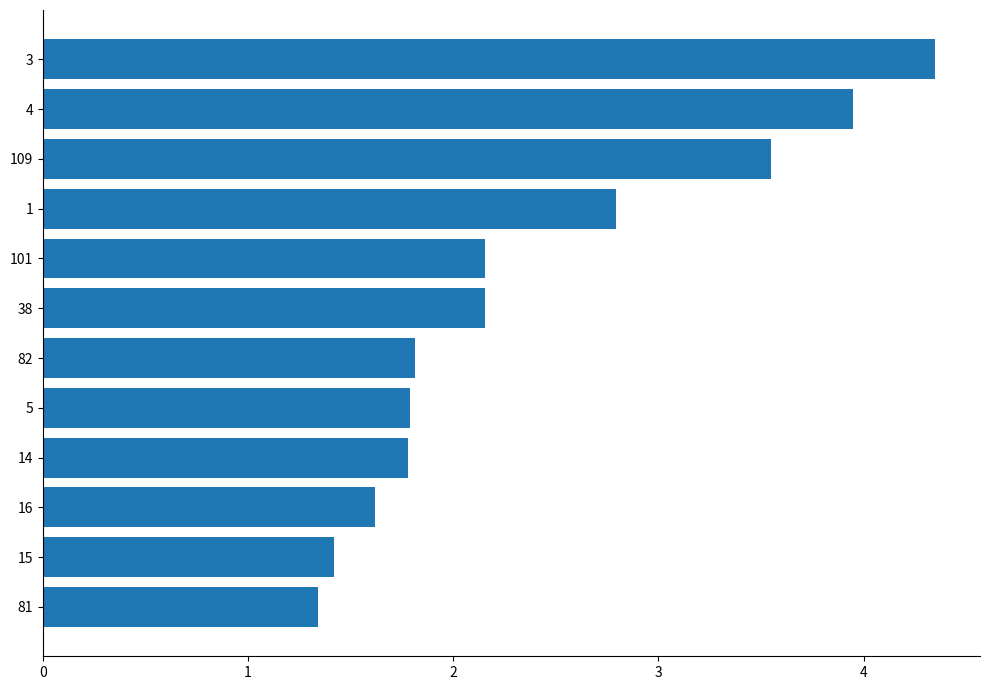

What is the label of the 4th bar from the top?

1